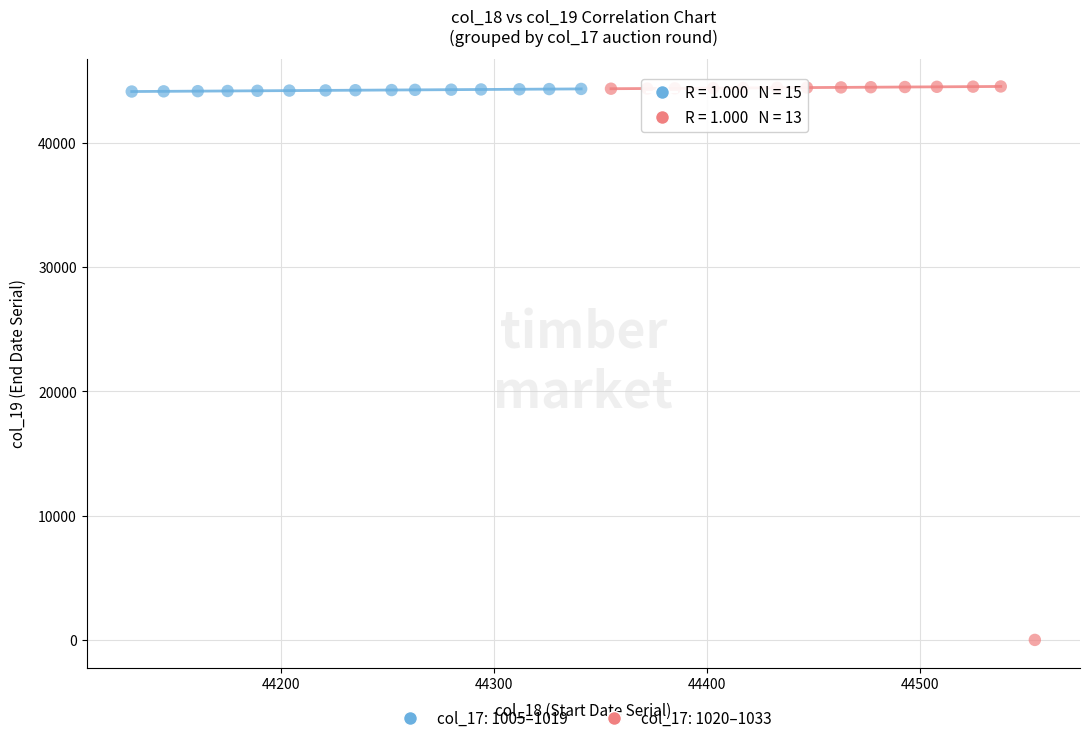

Which series has the widest spread of Y values?

col_17: 1020–1033